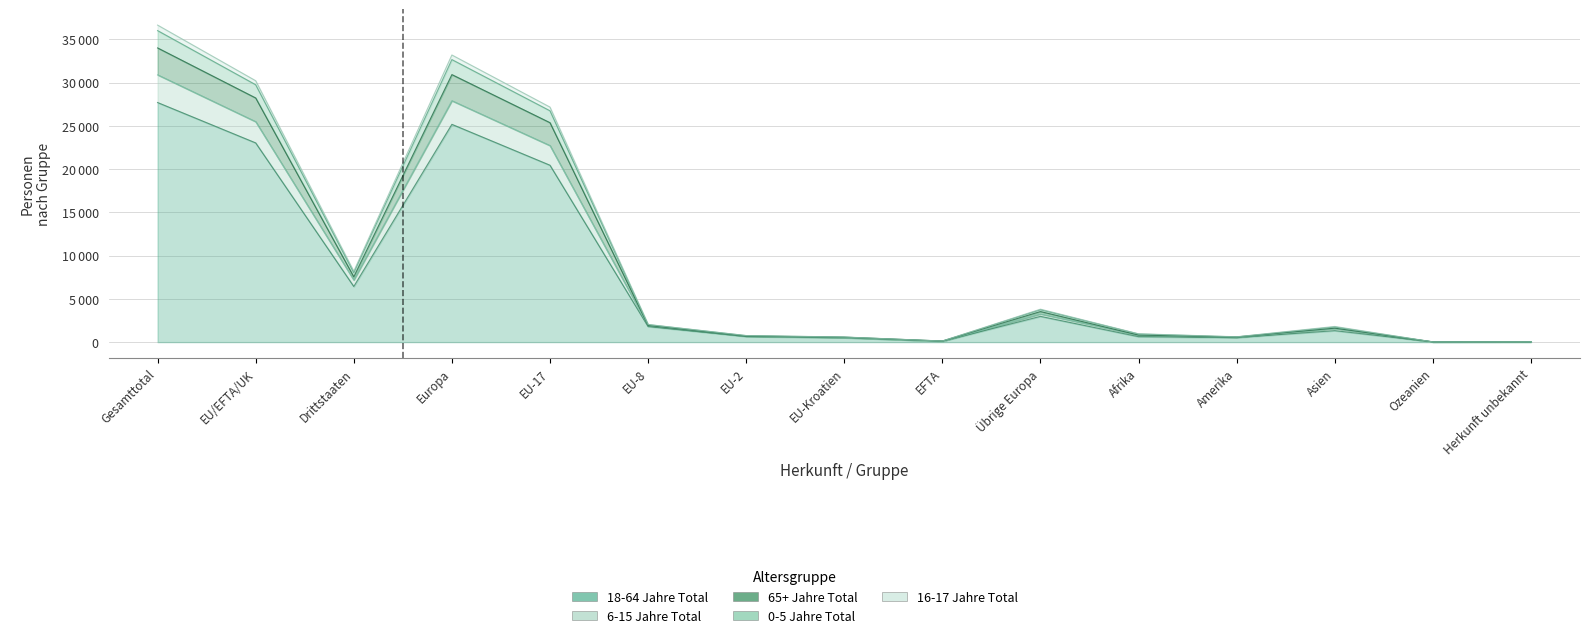

True or false: 0-5 Jahre Total has a value of 10 at Herkunft unbekannt.

False